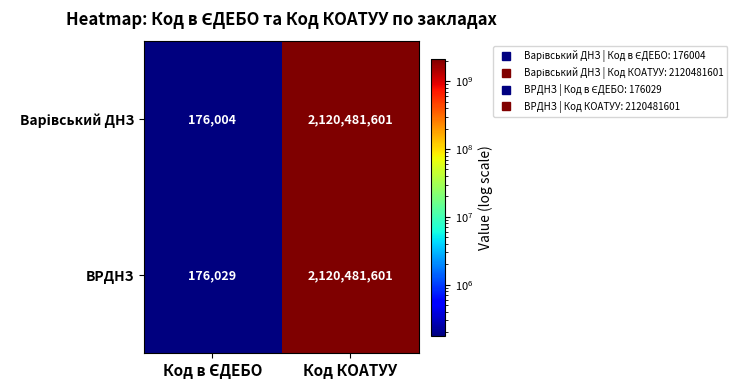

The ВРДНЗ series shows 2120481601 at Код КОАТУУ. True or false?

True